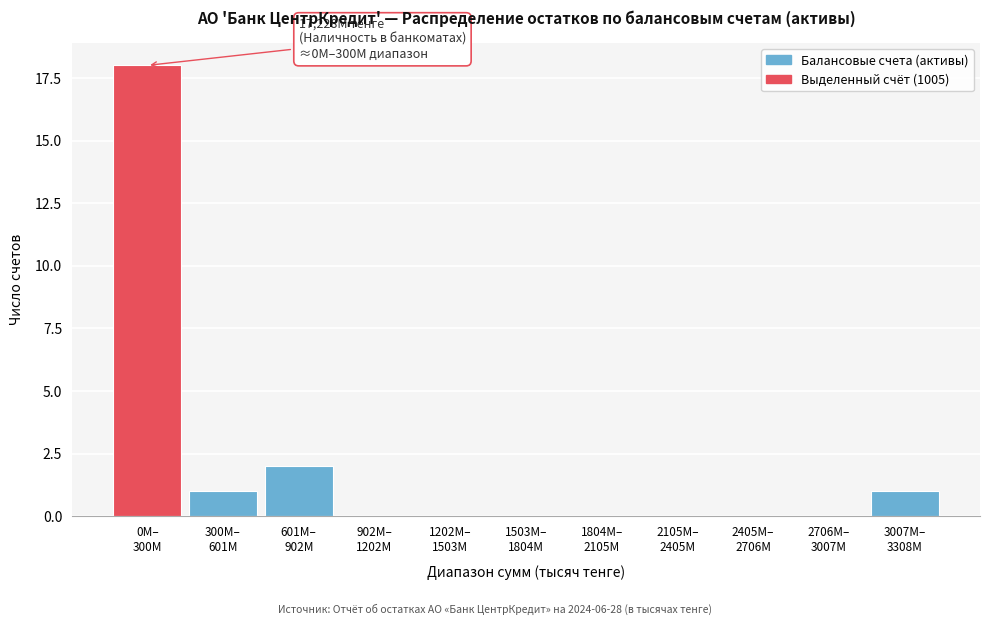

What is the maximum value shown in the chart?

18